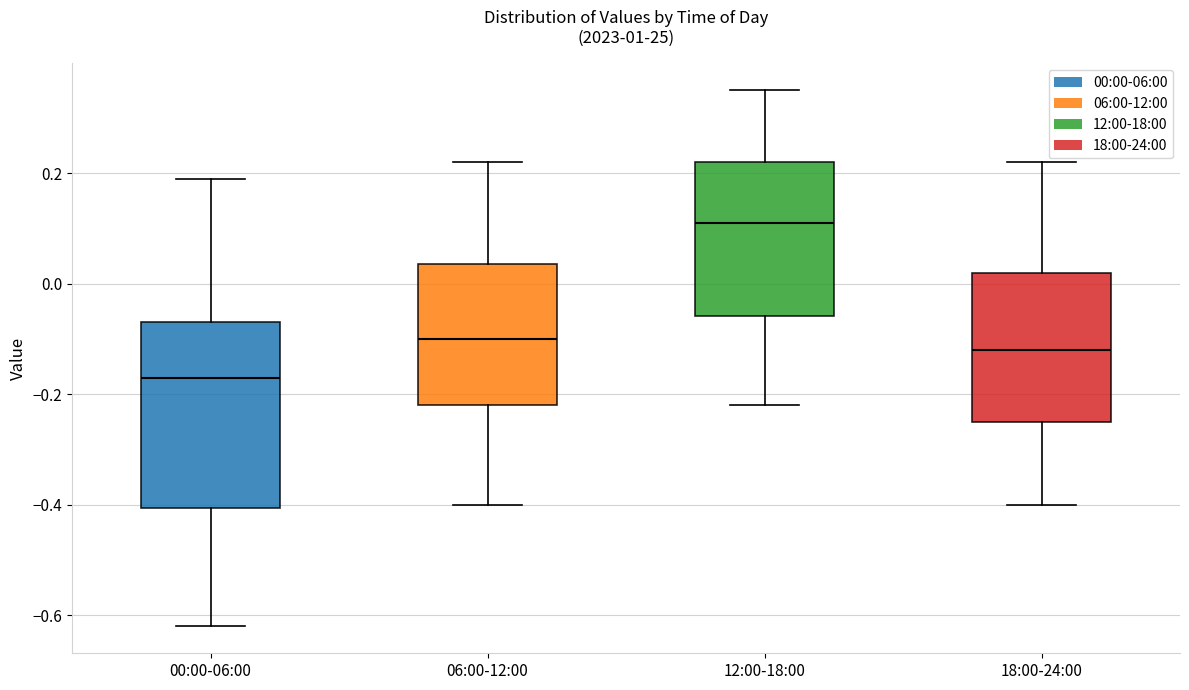

Reading left to right, read every box against the y-axis: the position of its median line, the range the box covers, and the ends of its whiskers. The values are not printed on the chart, so give them approximately, as read against the axis.

00:00-06:00: median -0.16, box -0.40 to -0.06, whiskers -0.62 to 0.20
06:00-12:00: median -0.10, box -0.22 to 0.04, whiskers -0.40 to 0.22
12:00-18:00: median 0.12, box -0.06 to 0.22, whiskers -0.22 to 0.36
18:00-24:00: median -0.12, box -0.24 to 0.02, whiskers -0.40 to 0.22